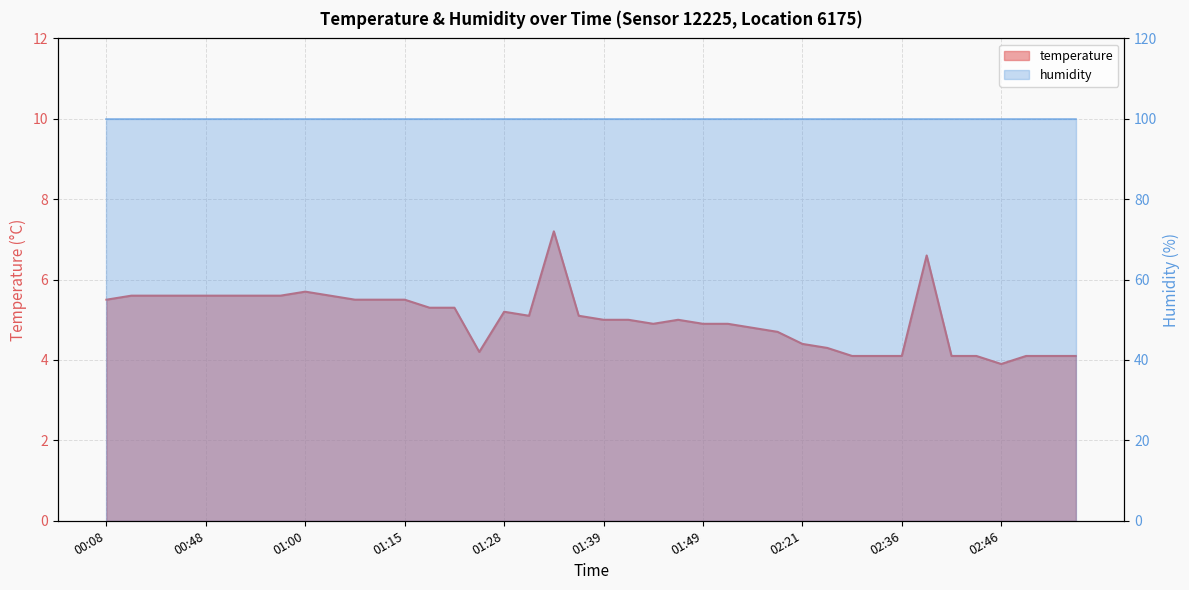

What is the change in value from 01:08 to 01:20?

-0.3